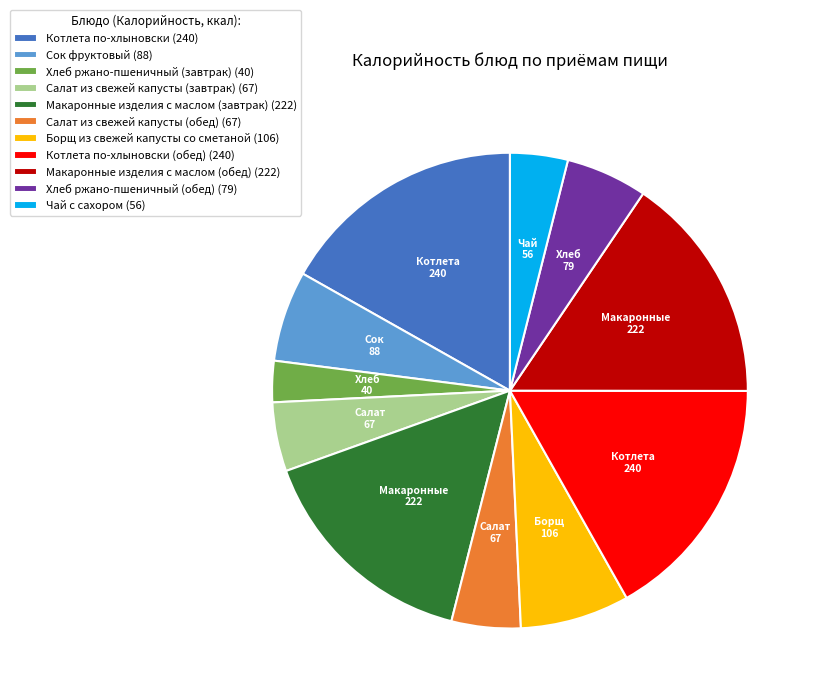

True or false: Сок фруктовый (88) accounts for 12% of the total.

False